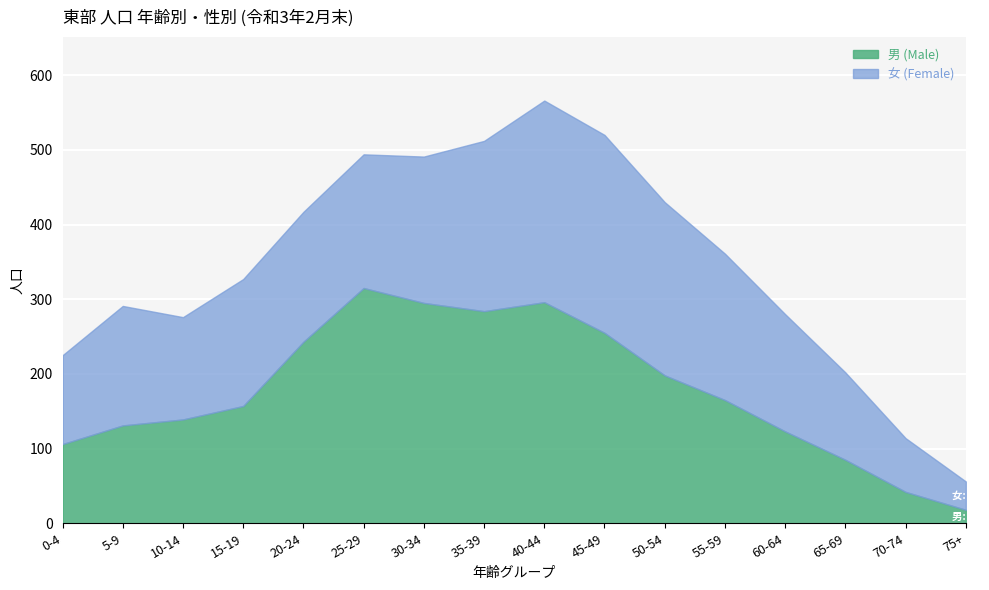

What is the highest value of the 男 (Male) series?

315